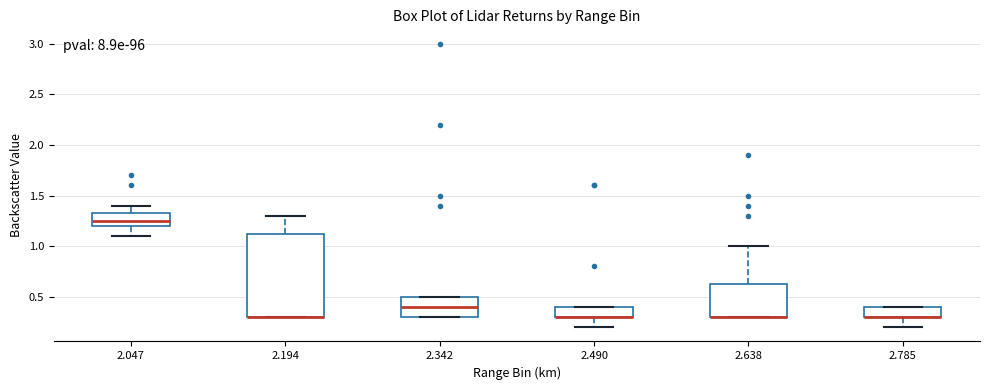

Reading left to right, transcribe this box plot: for each box, give where its median line is, the range the box spans, and where its two whiskers end, as read against the y-axis. The values are not printed on the chart, so give them approximately, as read against the axis.

2.047: median 1.25, box 1.20 to 1.35, whiskers 1.10 to 1.40
2.194: median 0.30 (drawn on the box's lower edge), box 0.30 to 1.15, whiskers 0.30 to 1.30
2.342: median 0.40, box 0.30 to 0.50, whiskers 0.30 to 0.50
2.490: median 0.30 (drawn on the box's lower edge), box 0.30 to 0.40, whiskers 0.20 to 0.40
2.638: median 0.30 (drawn on the box's lower edge), box 0.30 to 0.65, whiskers 0.30 to 1.00
2.785: median 0.30 (drawn on the box's lower edge), box 0.30 to 0.40, whiskers 0.20 to 0.40